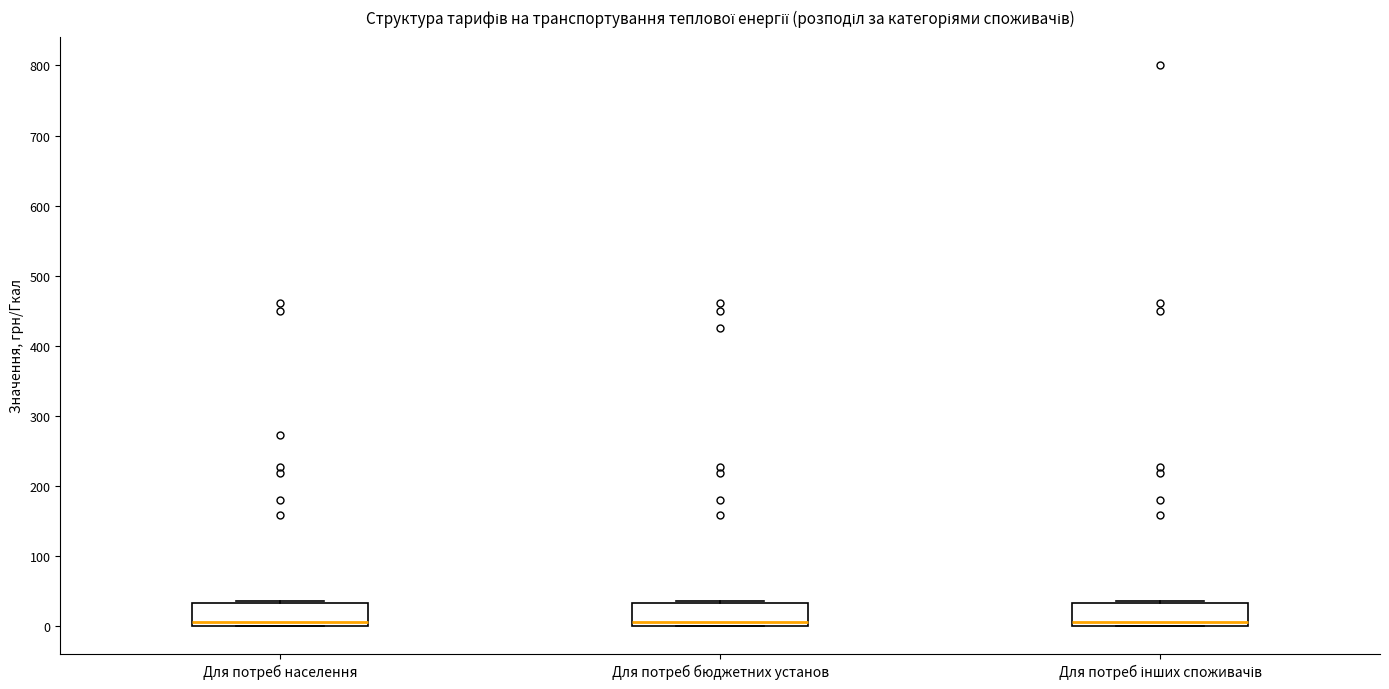

Reading left to right, transcribe this box plot: for each box, give where its median line is, the range the box spans, and where its two whiskers end, as read against the y-axis. The values are not printed on the chart, so give them approximately, as read against the axis.

Для потреб населення: median 10, box 0 to 30, whiskers 0 to 40
Для потреб бюджетних установ: median 10, box 0 to 30, whiskers 0 to 40
Для потреб інших споживачів: median 10, box 0 to 30, whiskers 0 to 40